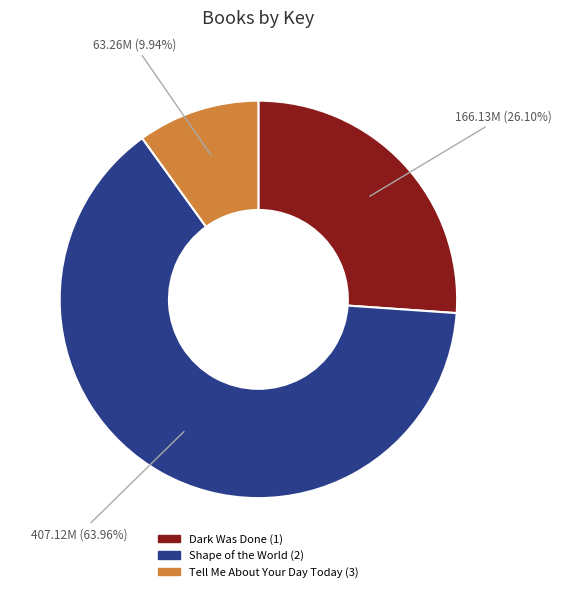

To the nearest percent, what is the combined percentage of Shape of the World (2) and Dark Was Done (1)?

90%